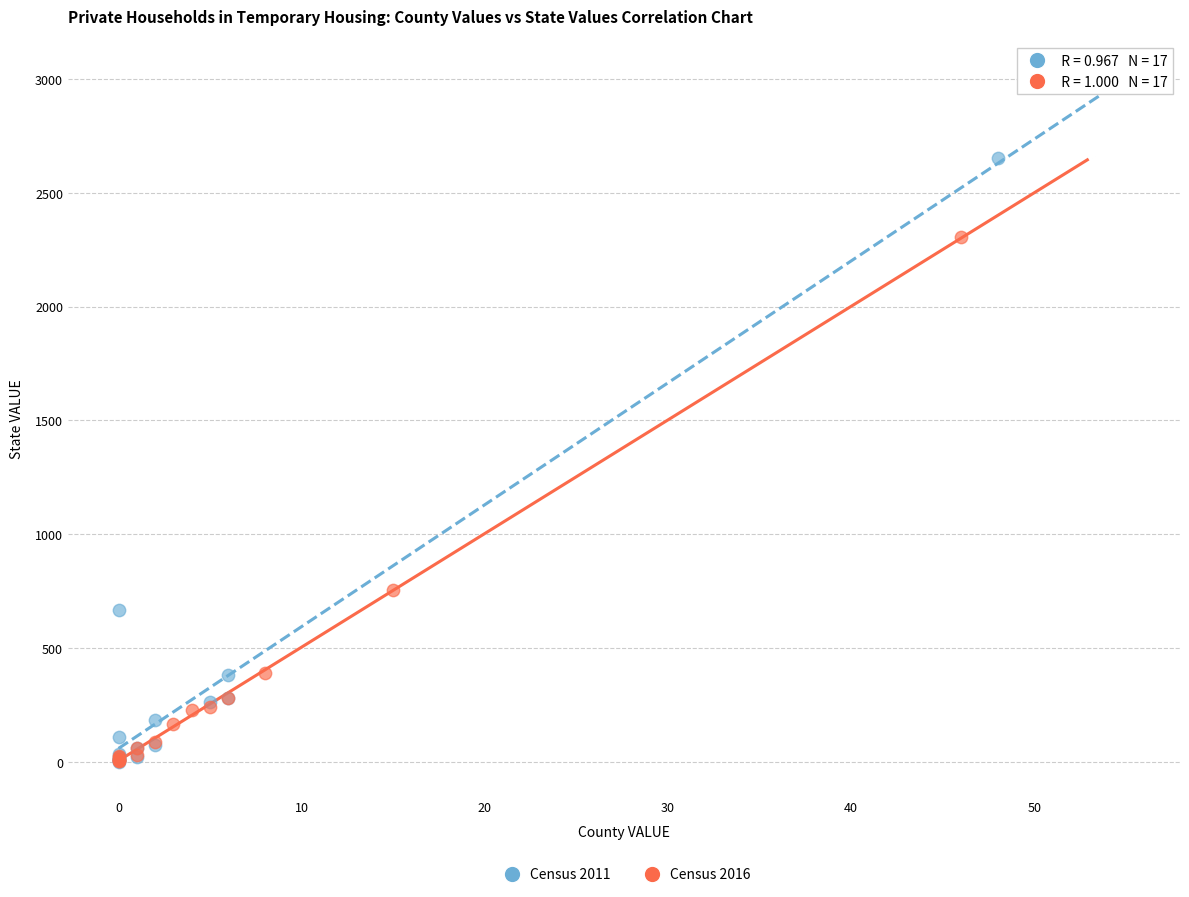

Which series contains the highest Y value?

Census 2011